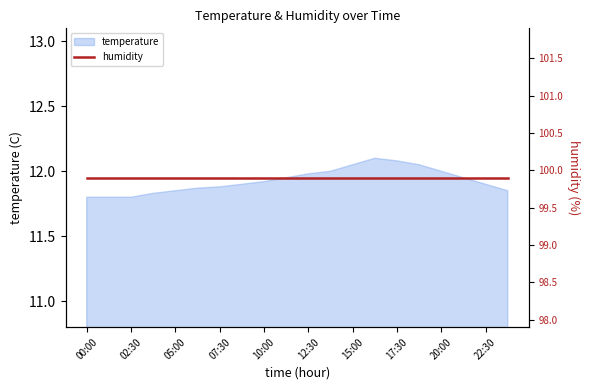

At which category does the chart reach its peak across all series?

16:15